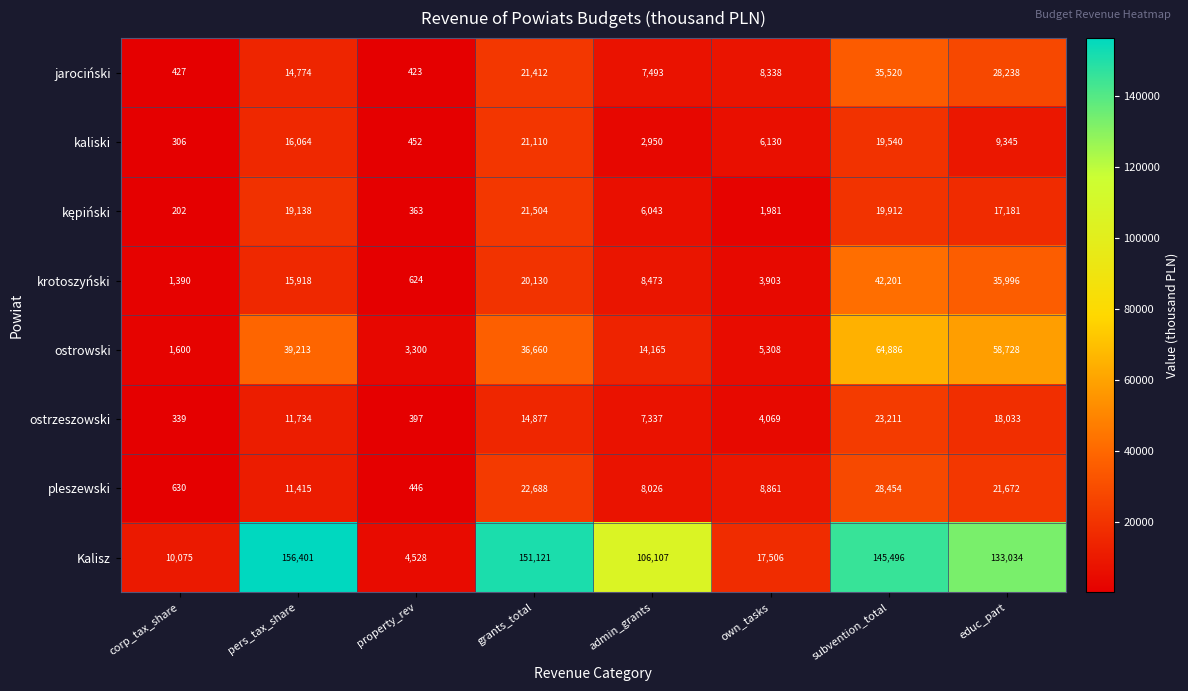

Which series has the largest range (max minus min)?

Kalisz